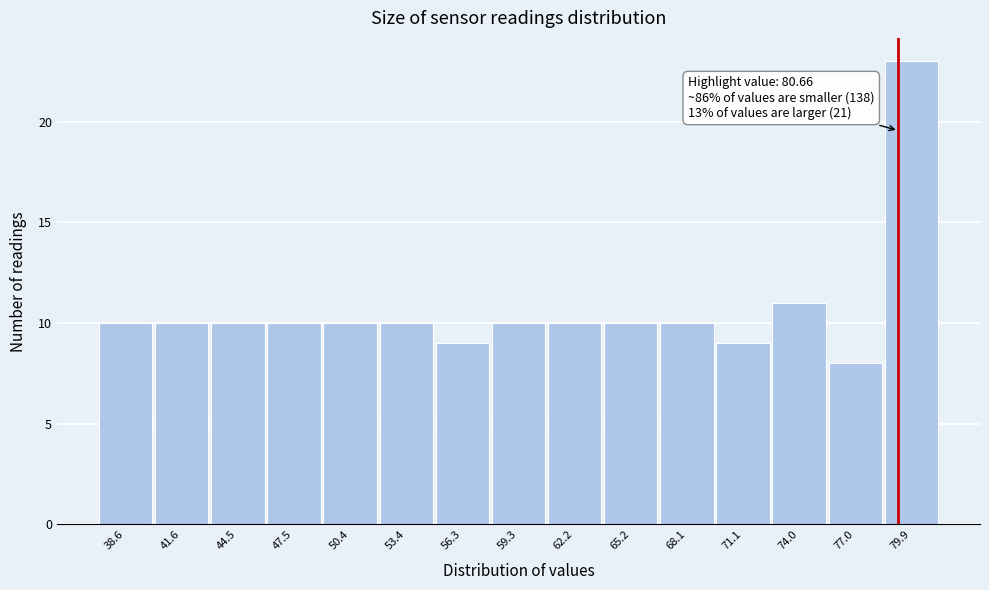

Reading left to right, transcribe all the data shown in this chart.

38.6=10	41.6=10	44.5=10	47.5=10	50.4=10	53.4=10	56.3=9	59.3=10	62.2=10	65.2=10	68.1=10	71.1=9	74.0=11	77.0=8	79.9=23